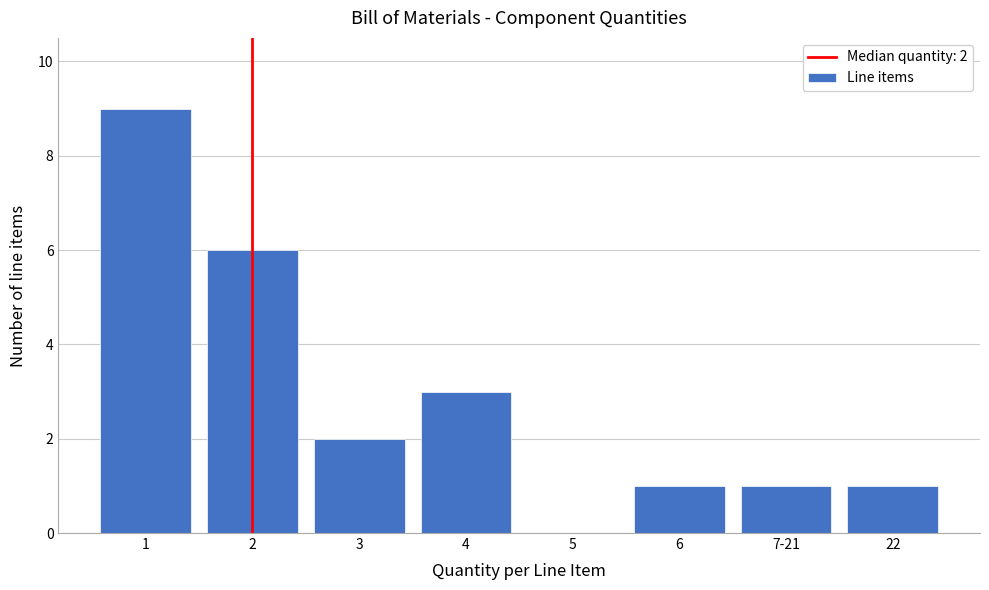

Reading left to right, extract all data points from this chart.

1=9	2=6	3=2	4=3	5=0	6=1	7-21=1	22=1